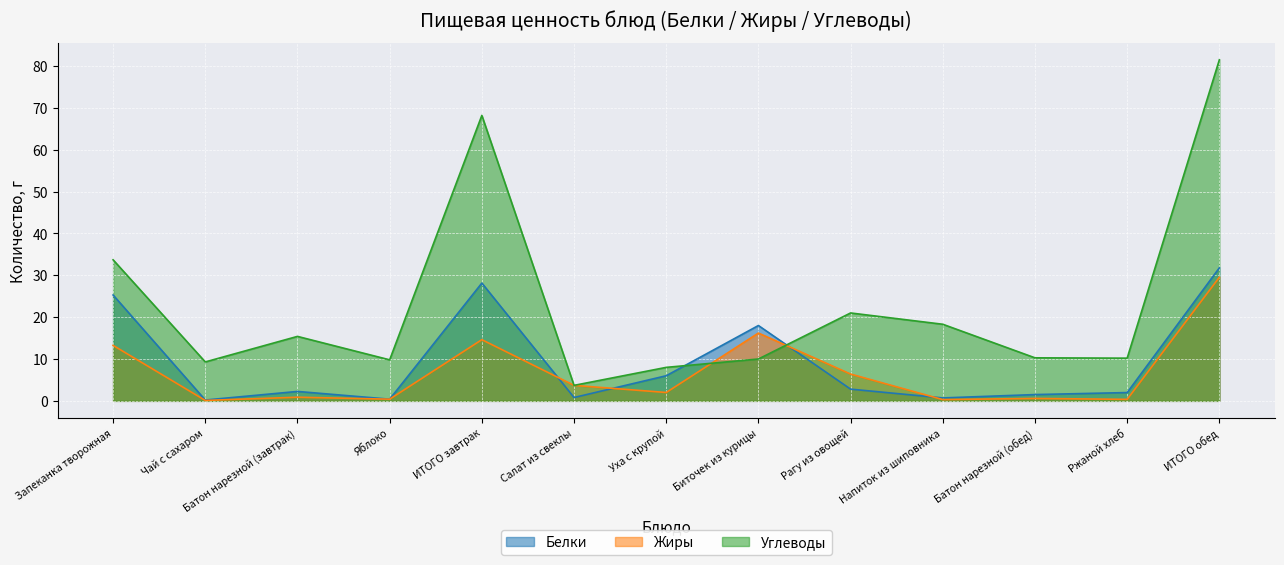

What is the difference between the Углеводы values at Ржаной хлеб and Батон нарезной (обед)?

0.1